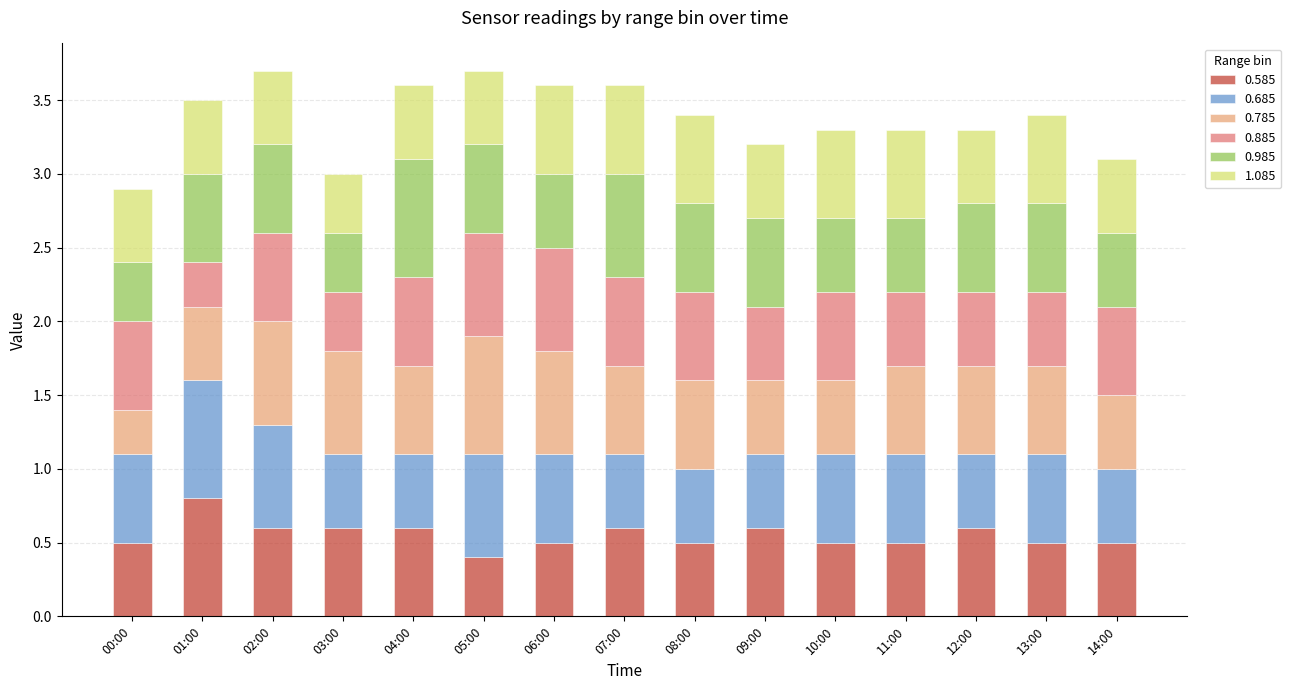

Are the bars horizontal?

No